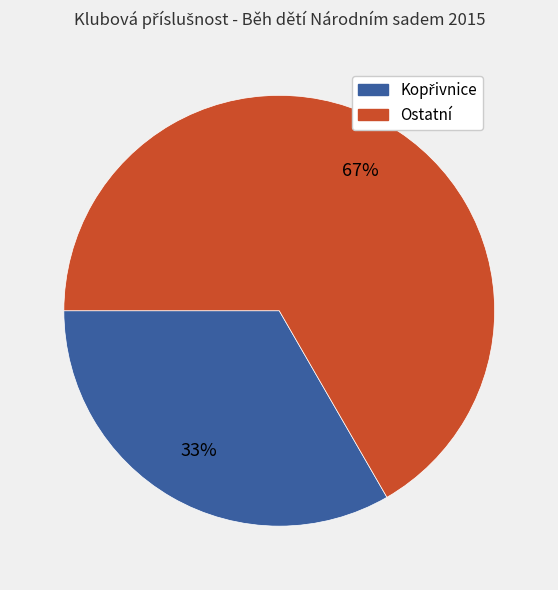

Count the number of slices in the pie.

2